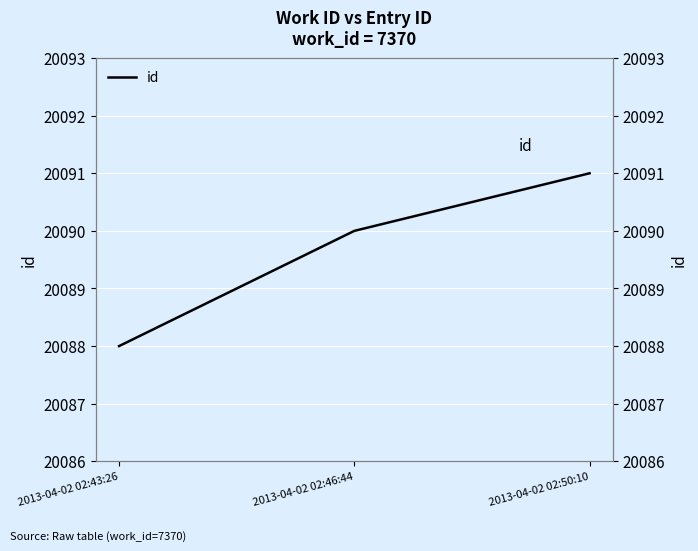

At which label is the value closest to 20089?

2013-04-02 02:43:26